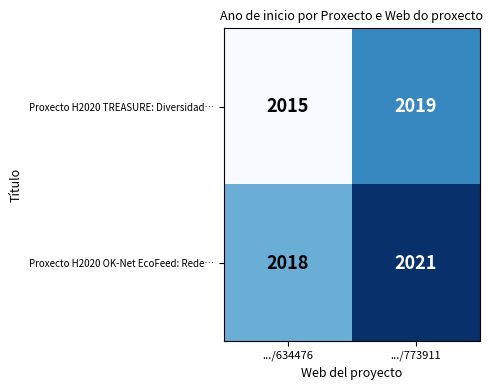

Which label corresponds to the smallest value in the chart?

.../634476